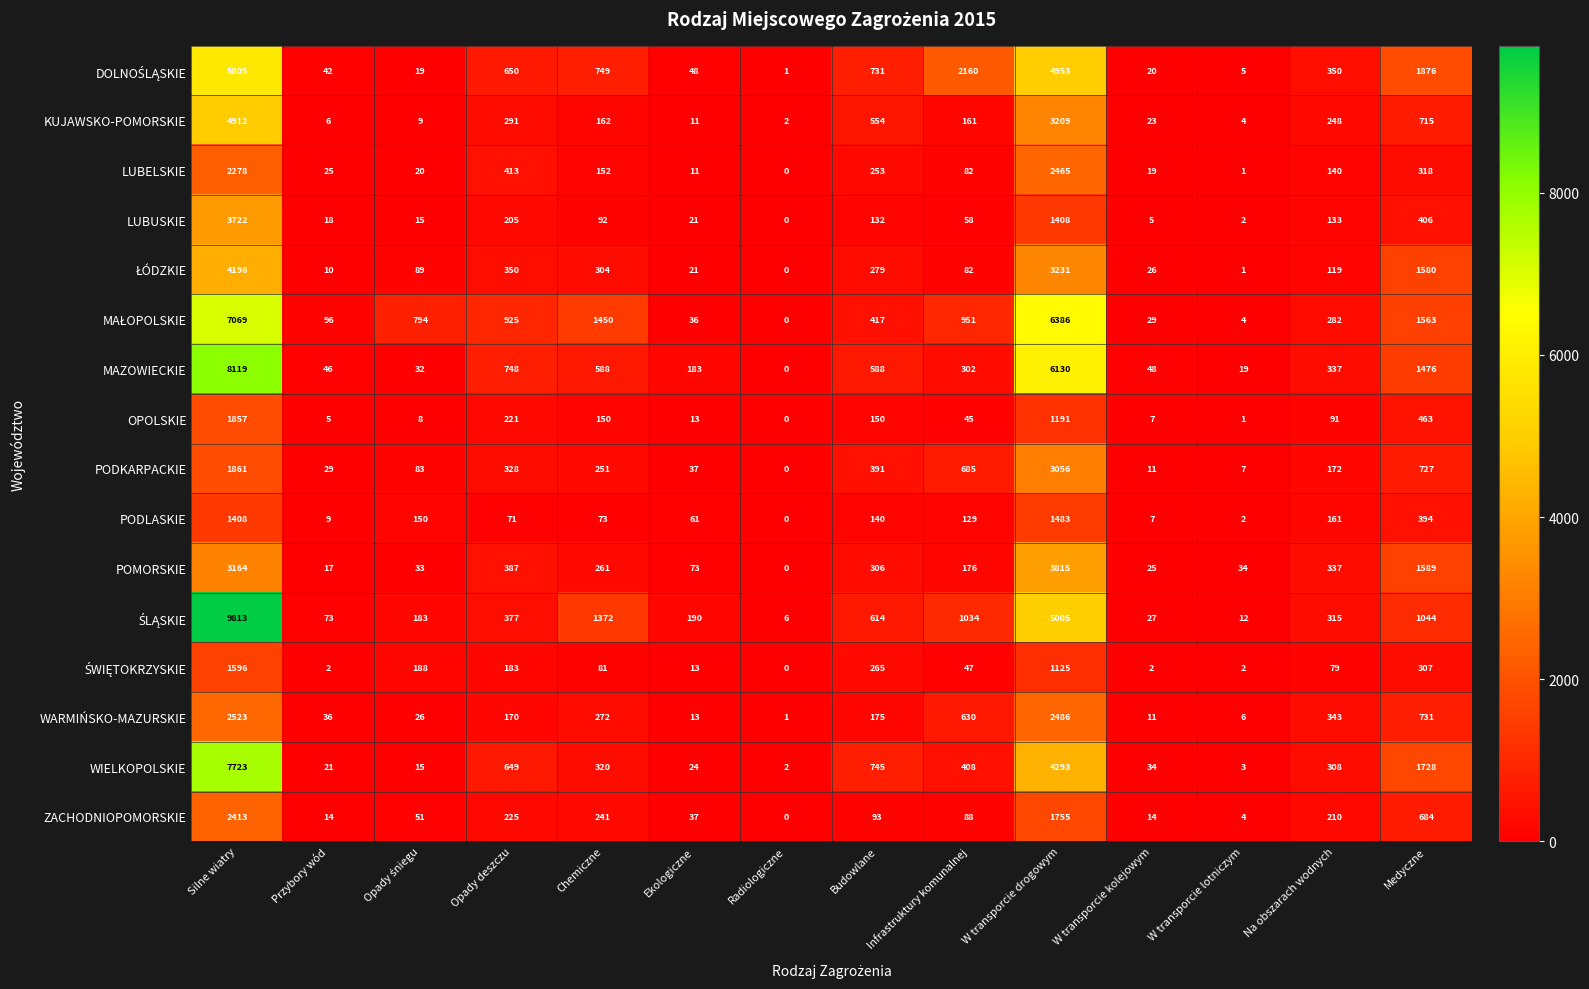

Count the number of categories in the chart.

14